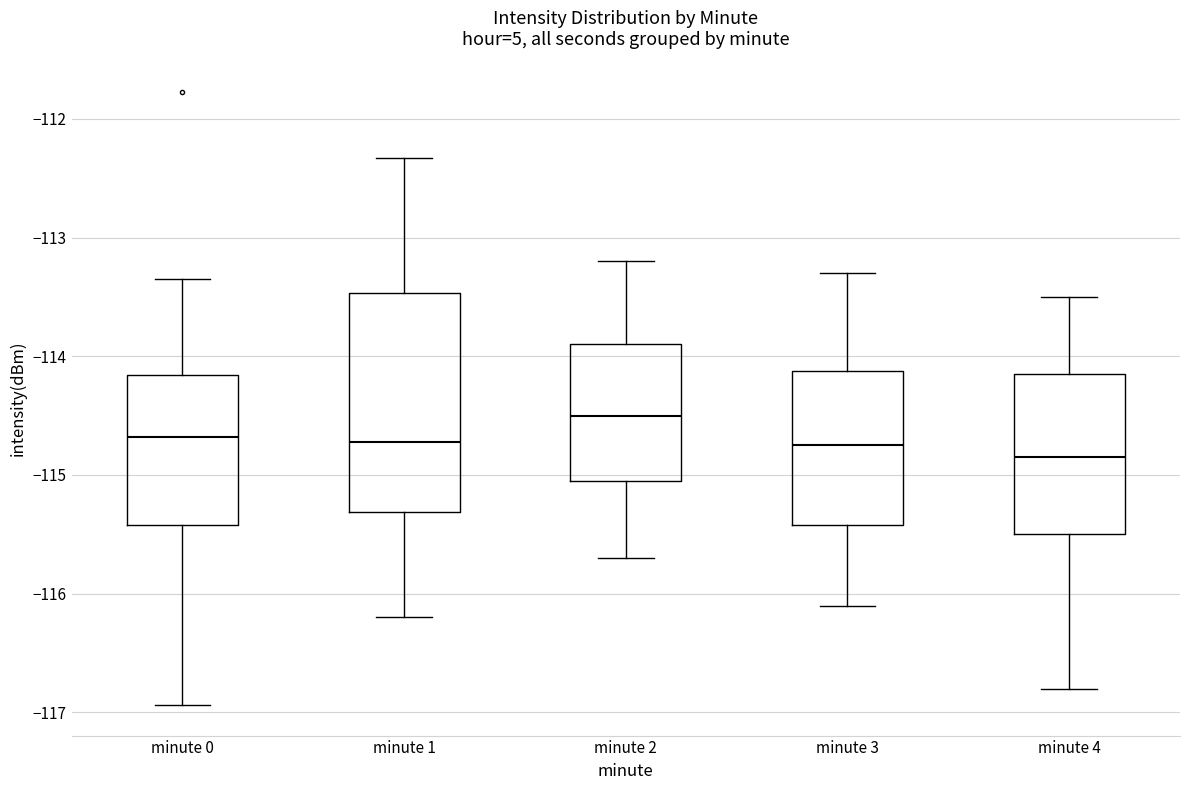

Where does the lower whisker of the box for minute 3 end on the y-axis? The values are not printed on the chart, so give them approximately, as read against the axis.

-116.1